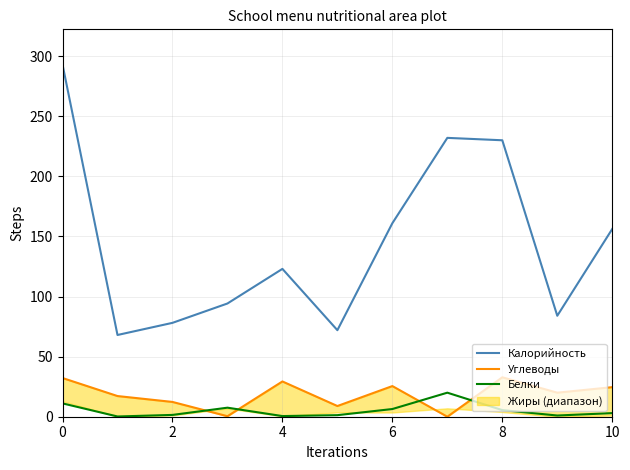

Which series has the largest range (max minus min)?

Калорийность